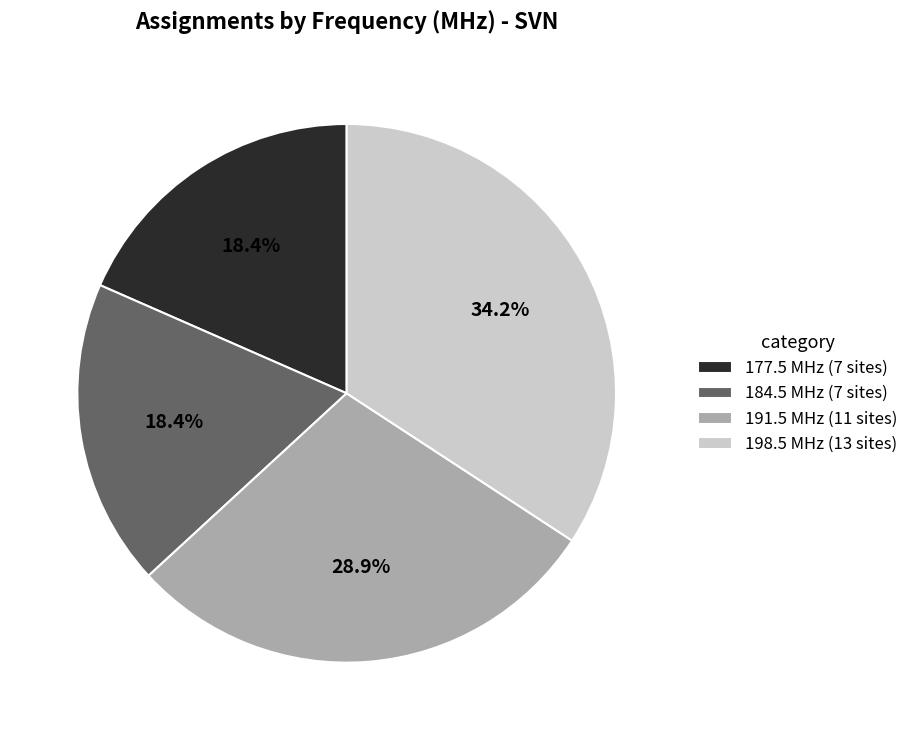

What is the total percentage of 177.5 MHz (7 sites) and 184.5 MHz (7 sites)?

36.8%